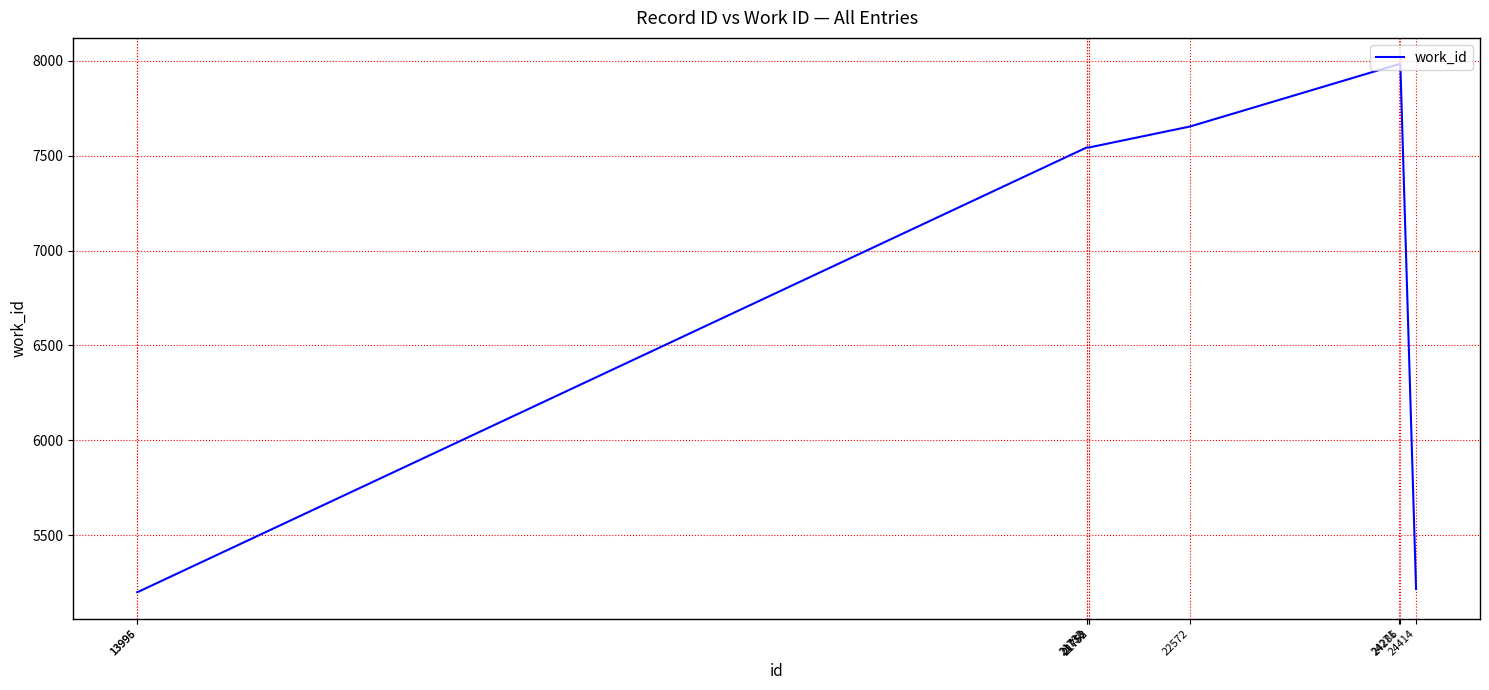

What is the minimum value shown in the chart?

5199